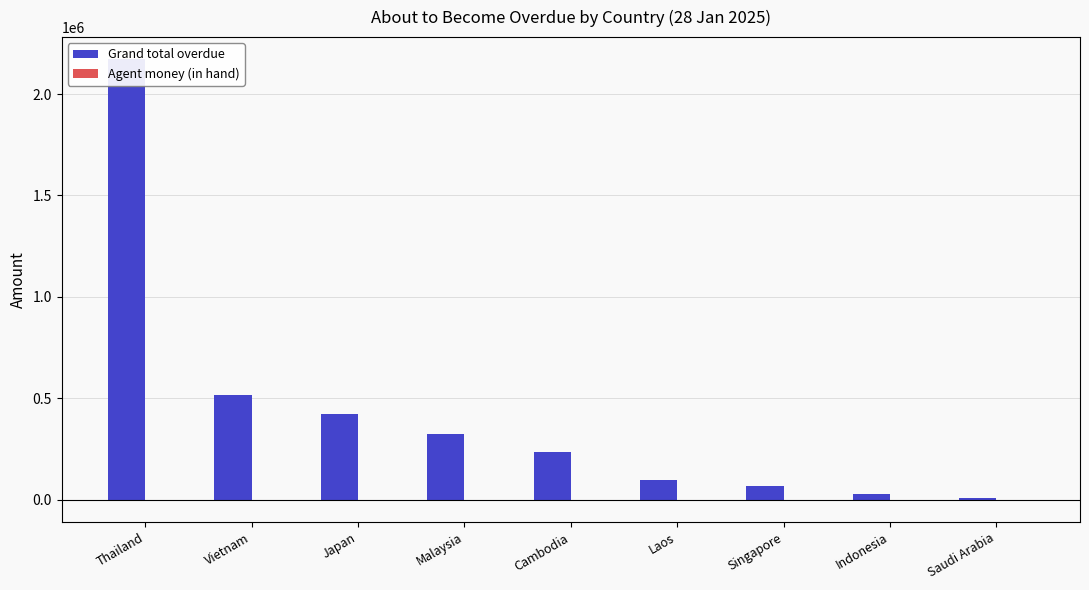

At how many categories does at least one series exceed 1370552?

1